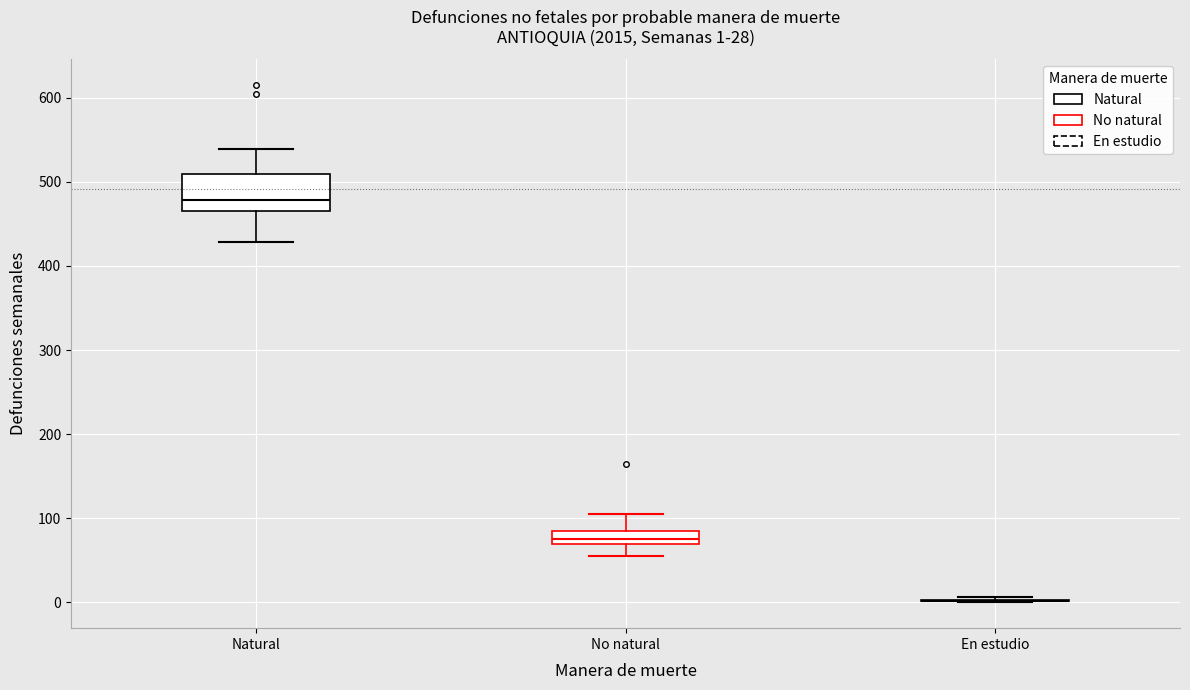

Which box is the tallest, from its lower edge to its upper edge?

Natural